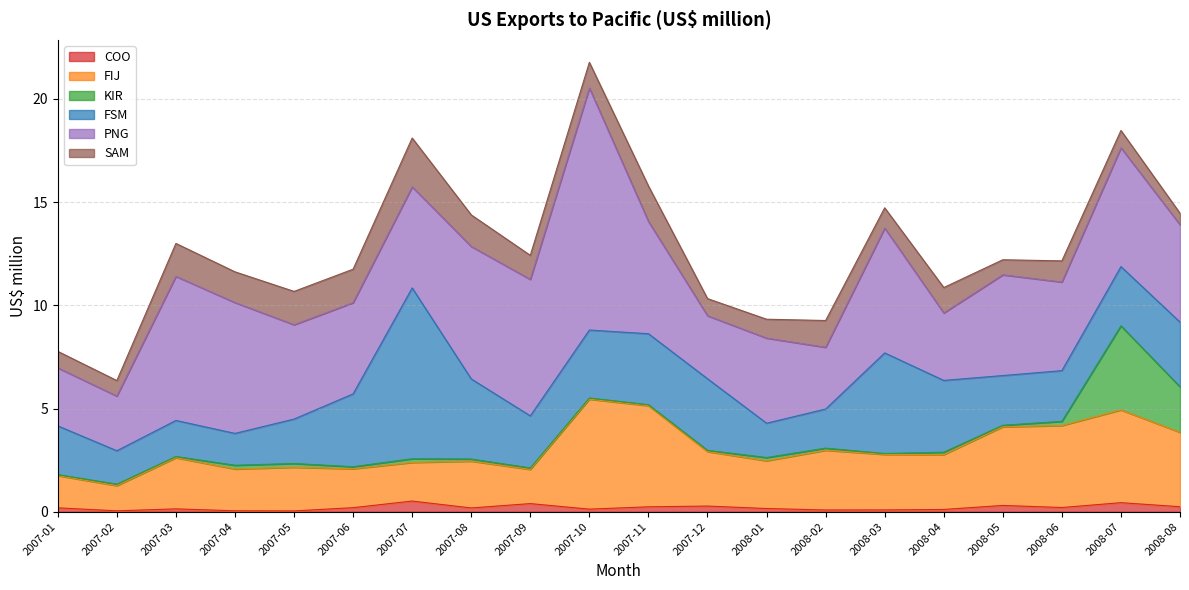

What is the label of the 1st point from the left?

2007-01